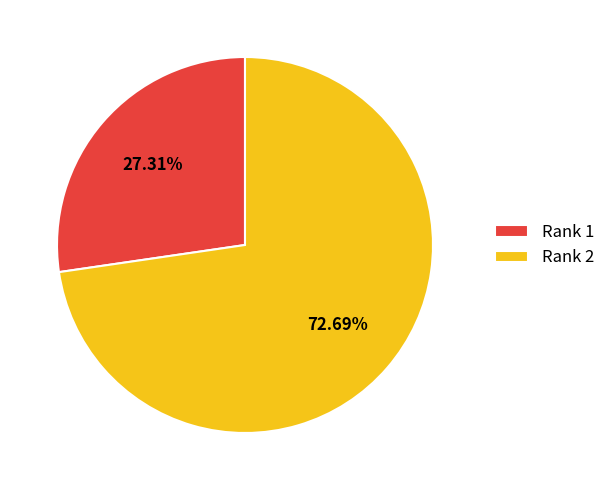

Which slice is the smallest?

Rank 1